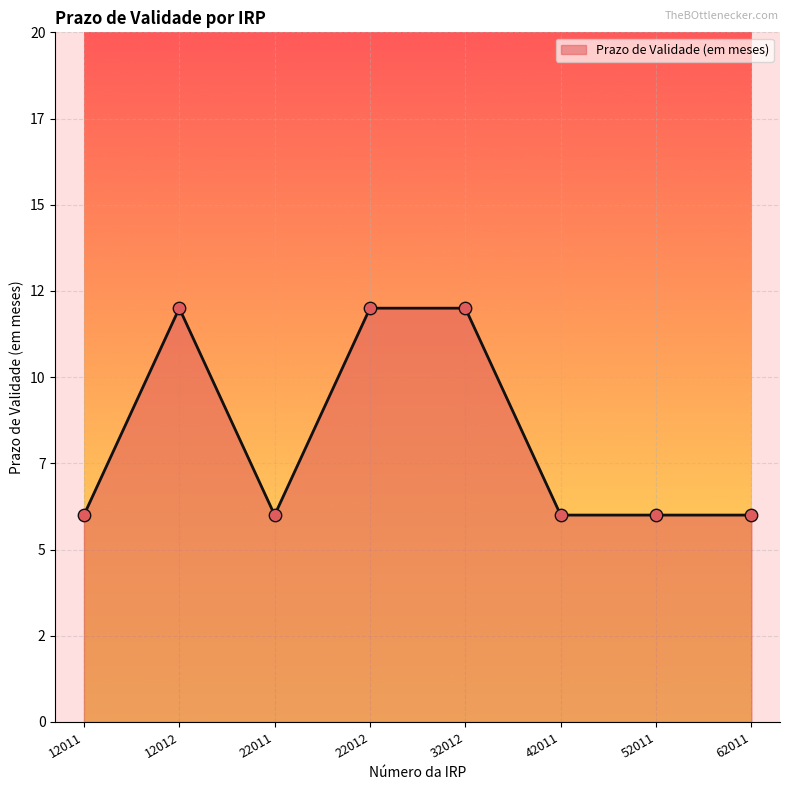

What is the ratio of the value at 62011 to the value at 22011?

1.0